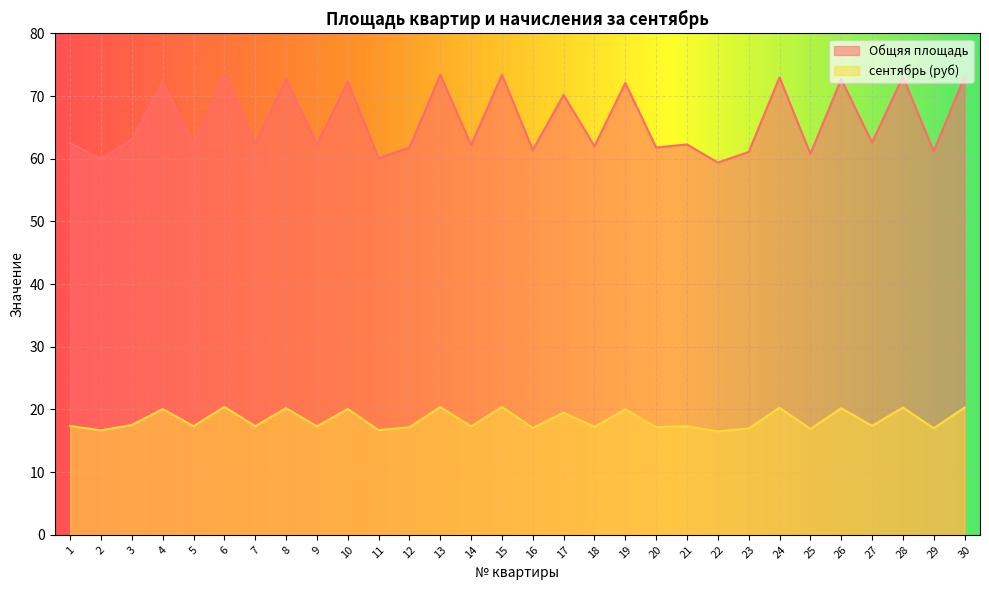

How many lines are shown in the chart?

2